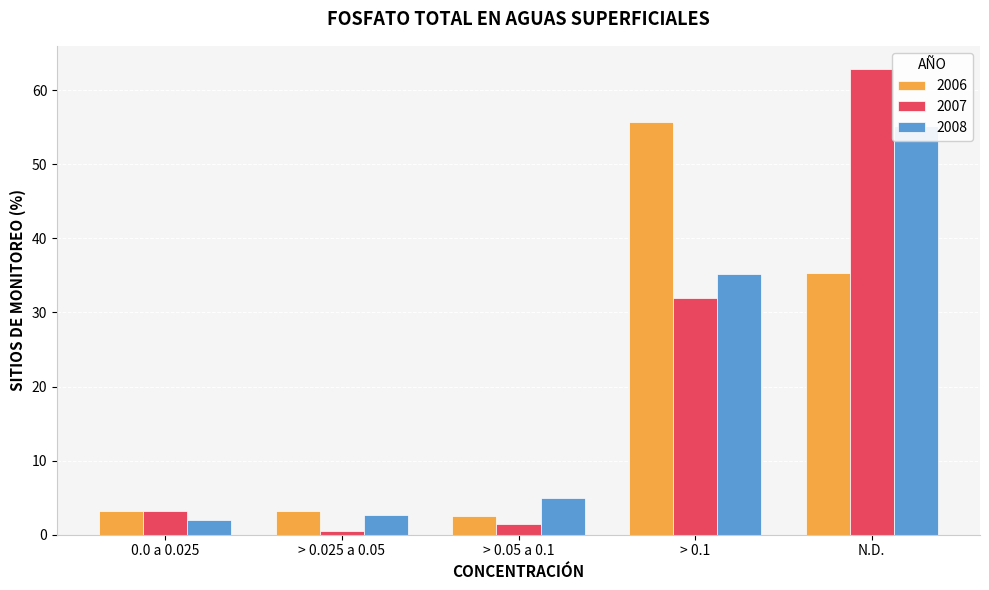

List the series in order of their peak value, highest first.

2007, 2006, 2008